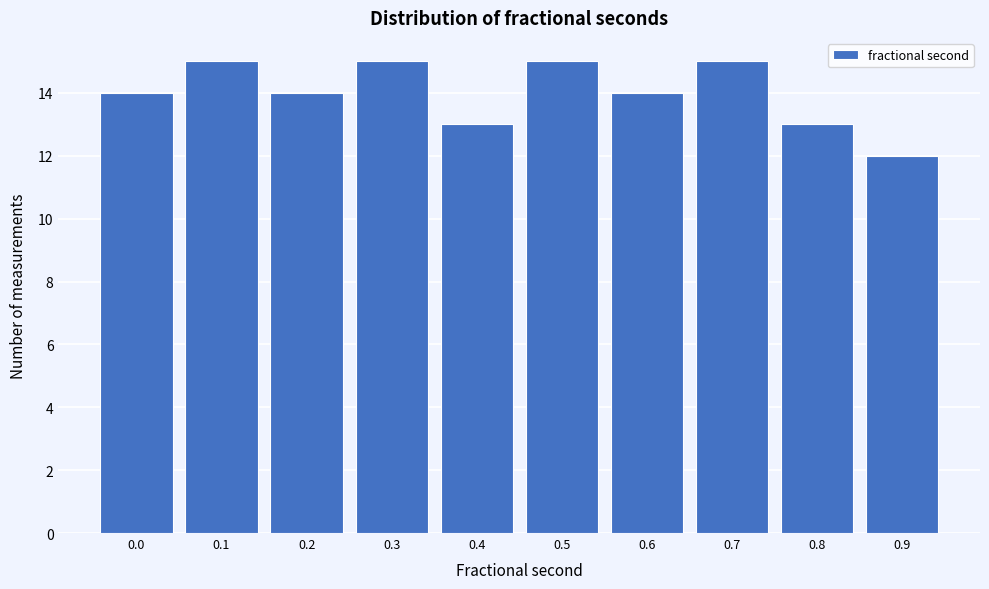

Reading left to right, what are all the values shown in this chart?

0.0=14	0.1=15	0.2=14	0.3=15	0.4=13	0.5=15	0.6=14	0.7=15	0.8=13	0.9=12